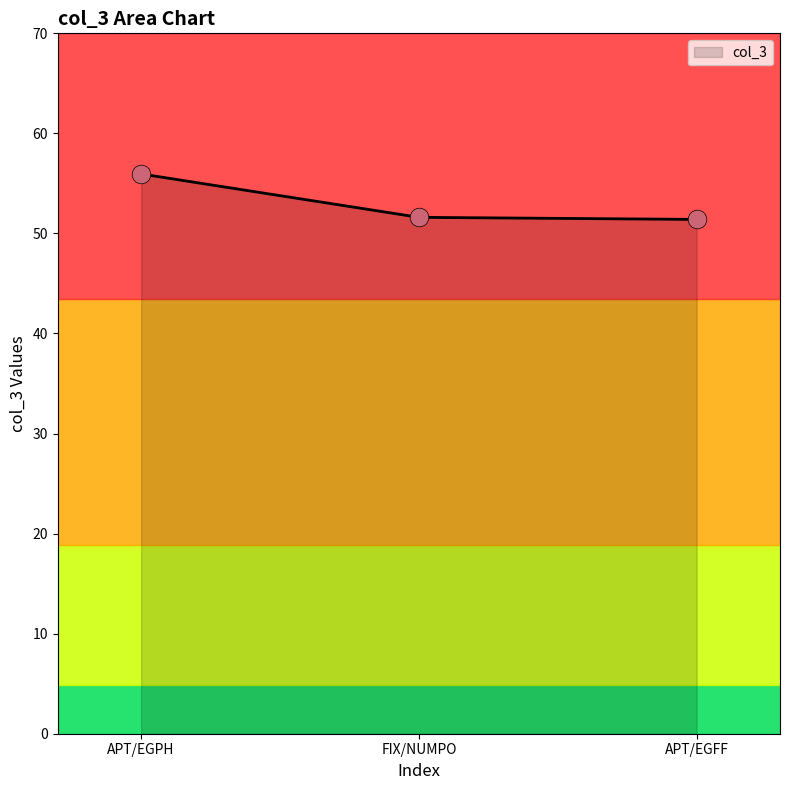

What is the change in value from APT/EGPH to APT/EGFF?

-4.5